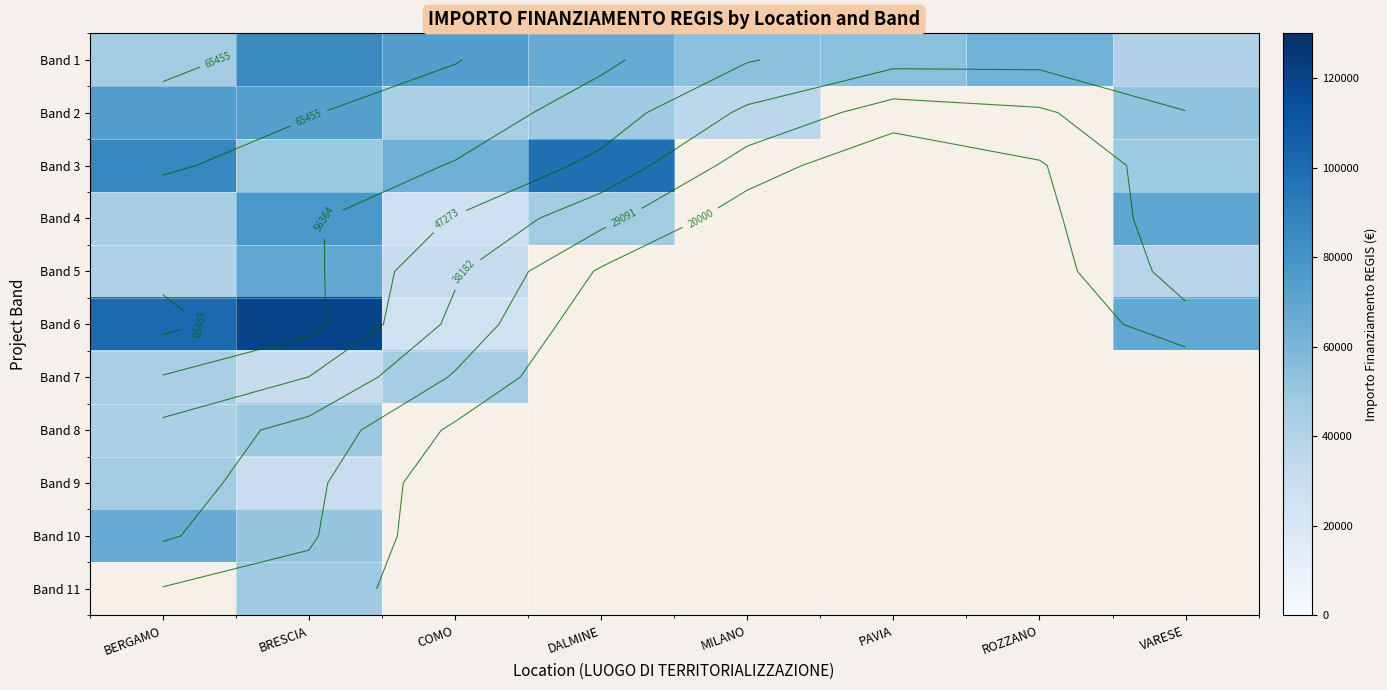

Rank the series by their maximum value, from lowest to highest.

Band 7, Band 9, Band 8, Band 10, Band 5, Band 2, Band 4, Band 1, Band 3, Band 6, Band 11